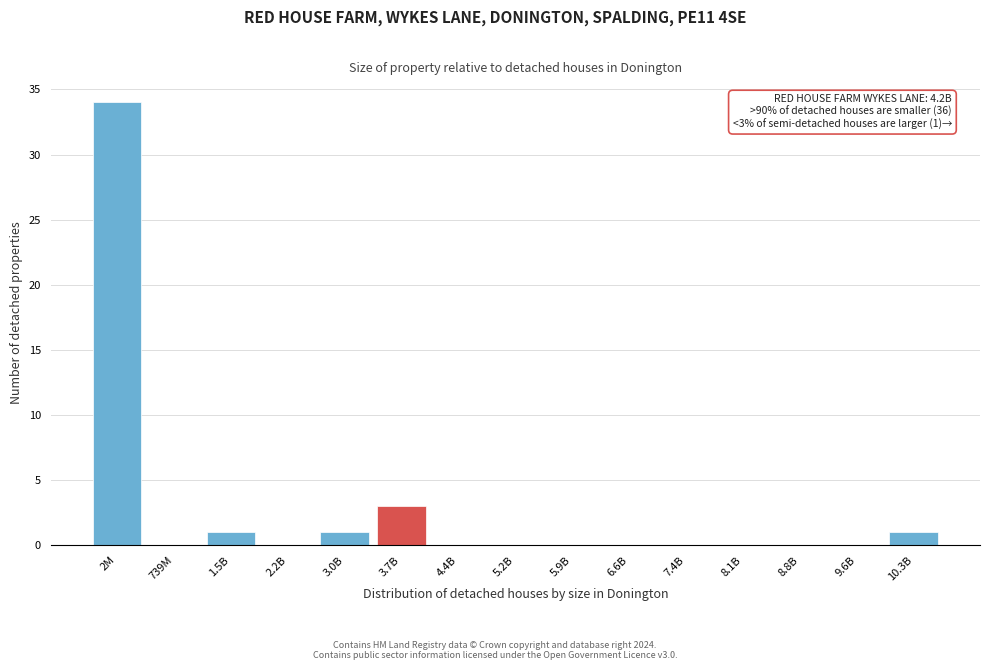

Reading left to right, transcribe all the data shown in this chart.

2M=34	739M=0	1.5B=1	2.2B=0	3.0B=1	3.7B=3	4.4B=0	5.2B=0	5.9B=0	6.6B=0	7.4B=0	8.1B=0	8.8B=0	9.6B=0	10.3B=1